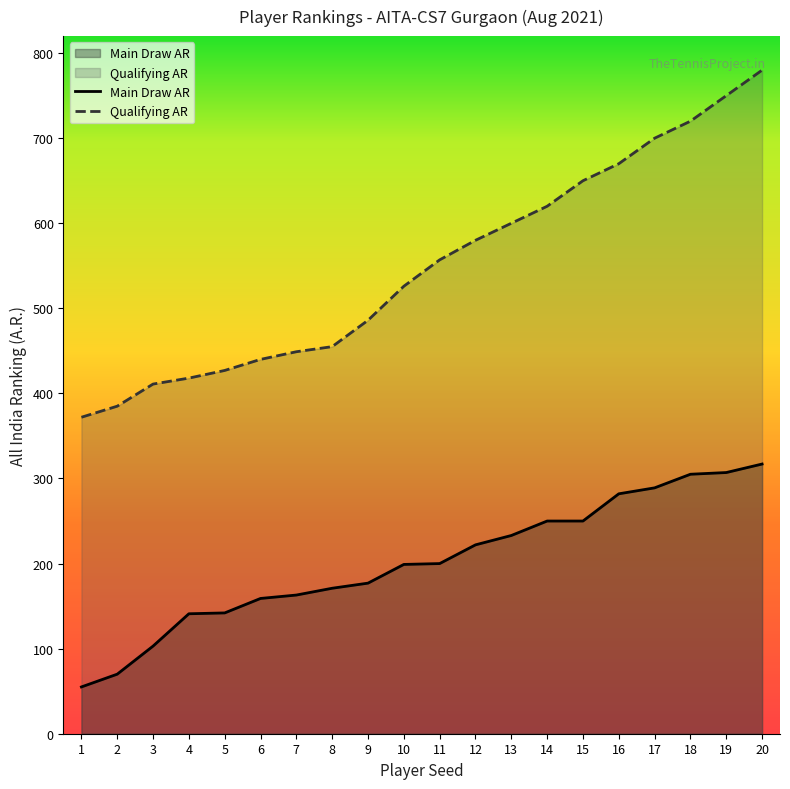

Reading left to right, extract all data points from this chart.

Main Draw AR: 55	70	103	141	142	159	163	171	177	199	200	222	233	250	250	282	289	305	307	317
Qualifying AR: 372	385	411	418	427	440	449	455	486	526	557	580	600	620	650	670	700	720	750	780